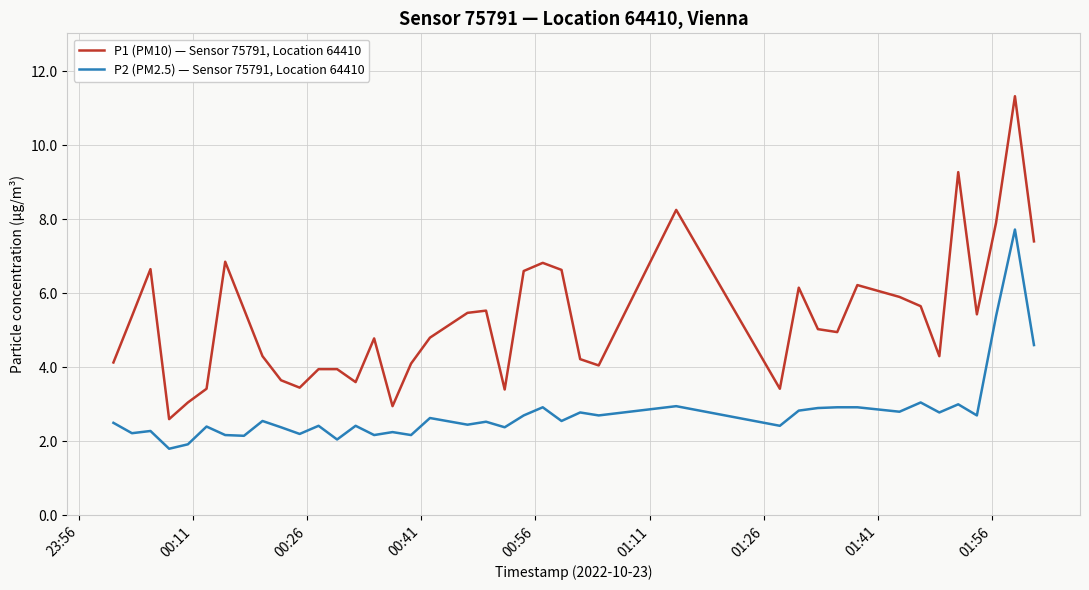

Rank the series by their maximum value, from highest to lowest.

P1 (PM10) — Sensor 75791, Location 64410, P2 (PM2.5) — Sensor 75791, Location 64410